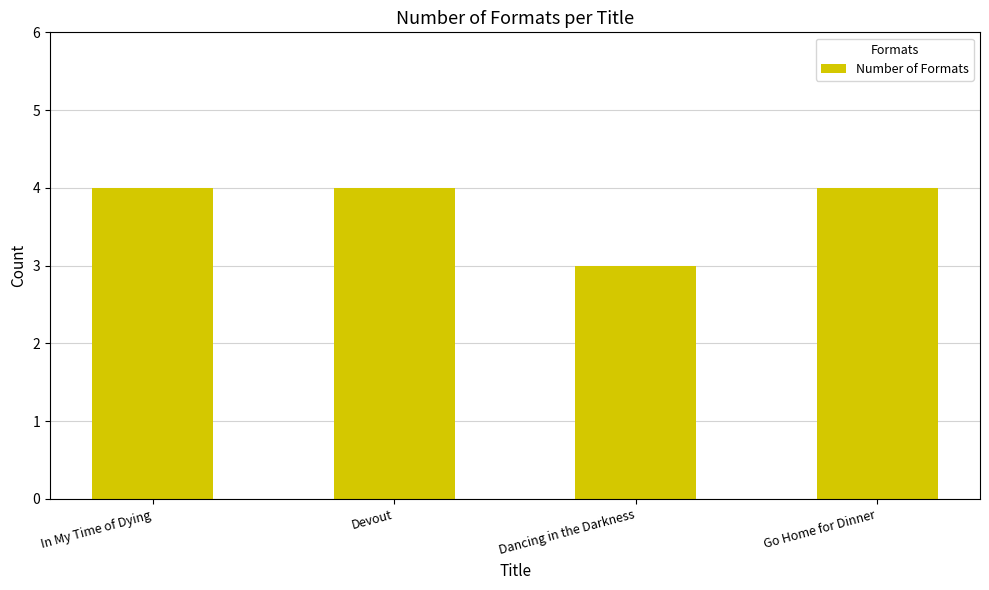

How many distinct data groups are displayed?

1